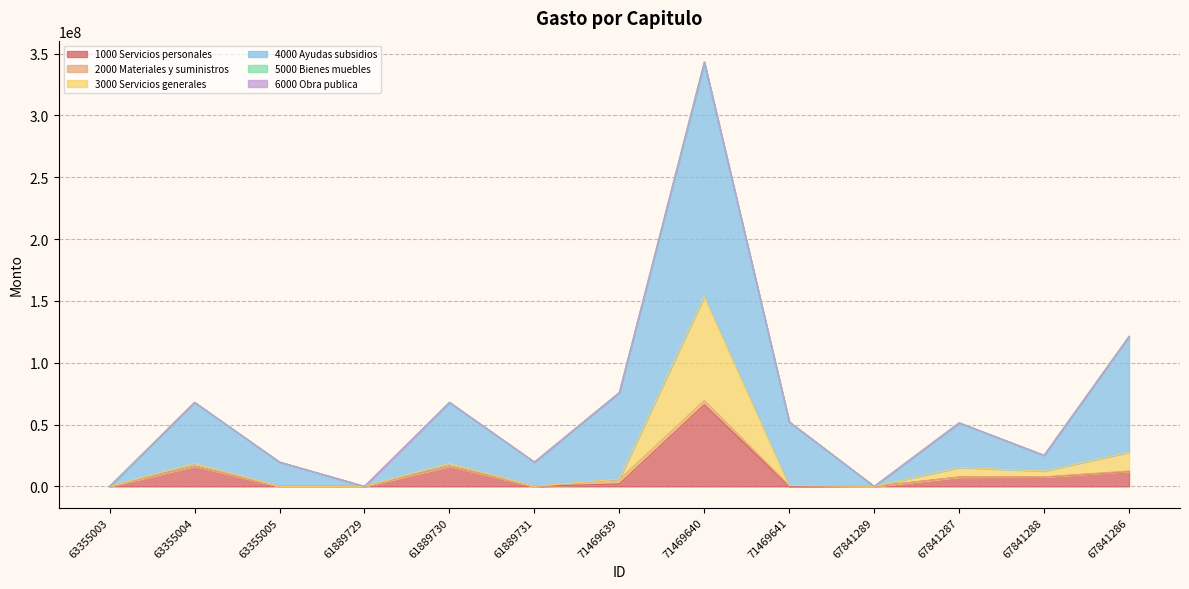

Between 63355004 and 71469640, which series saw the biggest shift?

4000 Ayudas subsidios